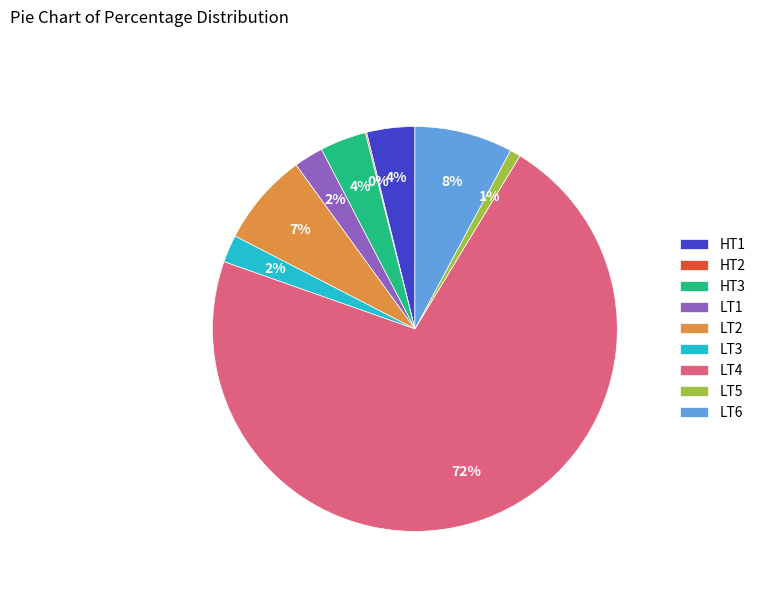

To the nearest percent, what is the combined percentage of HT3 and LT5?

5%